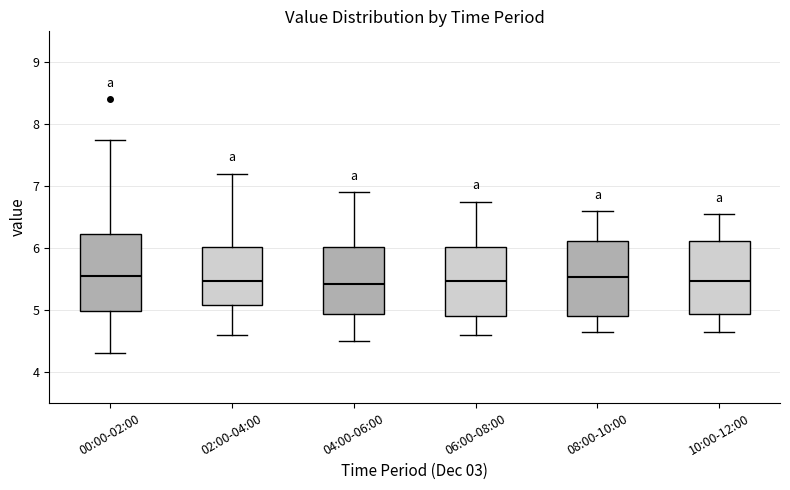

Reading left to right, transcribe this box plot: for each box, give where its median line is, the range the box spans, and where its two whiskers end, as read against the y-axis. The values are not printed on the chart, so give them approximately, as read against the axis.

00:00-02:00: median 5.6, box 5.0 to 6.2, whiskers 4.3 to 7.8
02:00-04:00: median 5.5, box 5.1 to 6.0, whiskers 4.6 to 7.2
04:00-06:00: median 5.4, box 4.9 to 6.0, whiskers 4.5 to 6.9
06:00-08:00: median 5.5, box 4.9 to 6.0, whiskers 4.6 to 6.8
08:00-10:00: median 5.5, box 4.9 to 6.1, whiskers 4.7 to 6.6
10:00-12:00: median 5.5, box 4.9 to 6.1, whiskers 4.7 to 6.6